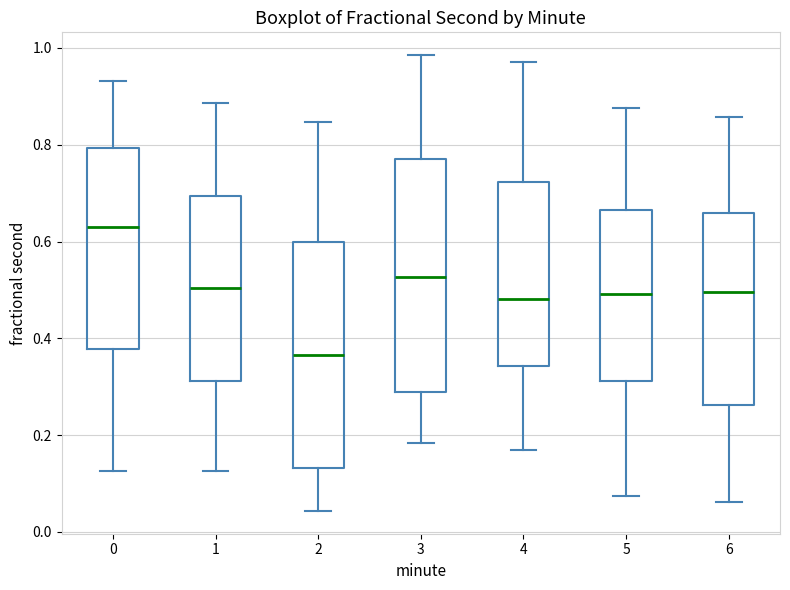

Reading left to right, transcribe this box plot: for each box, give where its median line is, the range the box spans, and where its two whiskers end, as read against the y-axis. The values are not printed on the chart, so give them approximately, as read against the axis.

0: median 0.64, box 0.38 to 0.80, whiskers 0.12 to 0.94
1: median 0.50, box 0.32 to 0.70, whiskers 0.12 to 0.88
2: median 0.36, box 0.14 to 0.60, whiskers 0.04 to 0.84
3: median 0.52, box 0.28 to 0.76, whiskers 0.18 to 0.98
4: median 0.48, box 0.34 to 0.72, whiskers 0.16 to 0.98
5: median 0.50, box 0.32 to 0.66, whiskers 0.08 to 0.88
6: median 0.50, box 0.26 to 0.66, whiskers 0.06 to 0.86